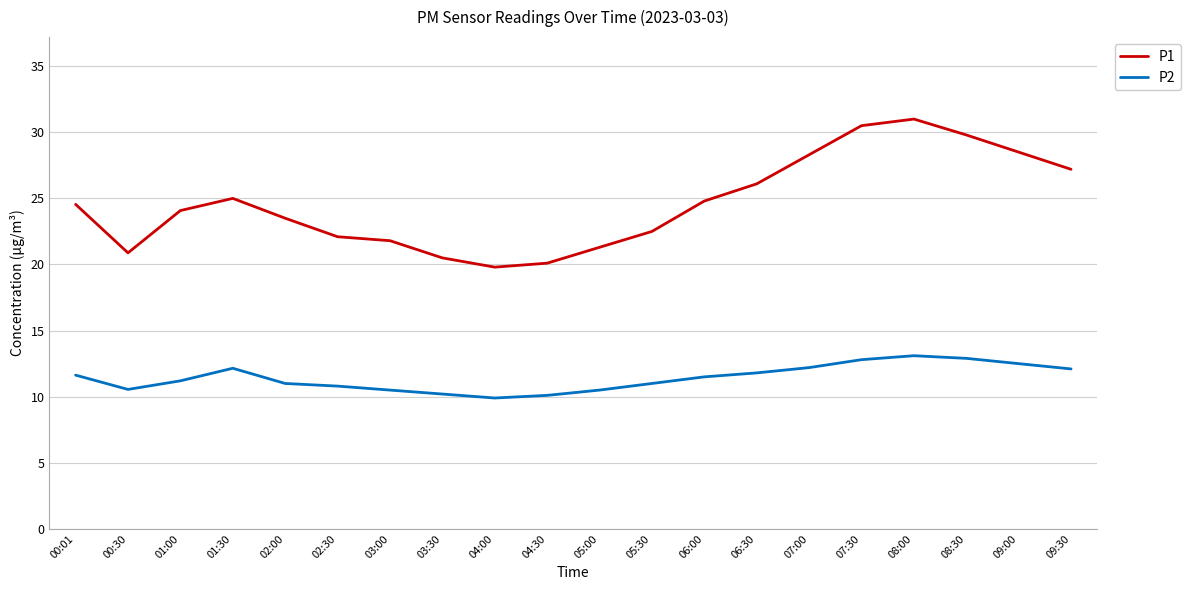

What is the lowest value of the P1 series?

19.8